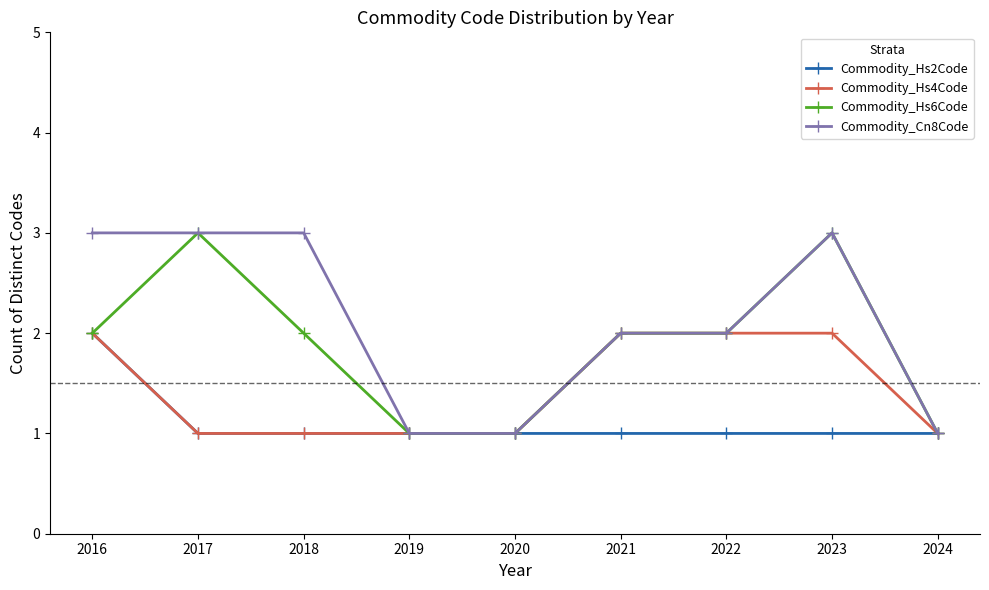

True or false: Commodity_Cn8Code has a value of 2 at 2022.

True